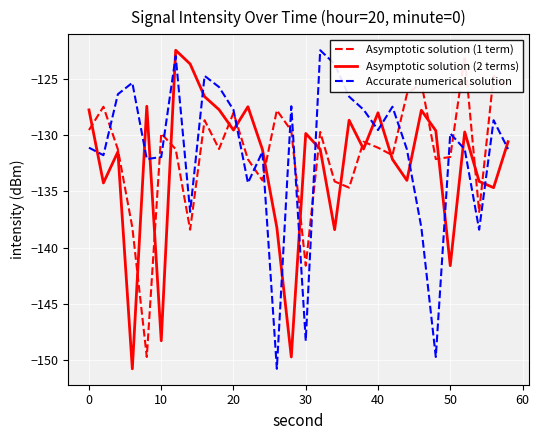

What is the maximum value for Asymptotic solution (2 terms)?

-122.4